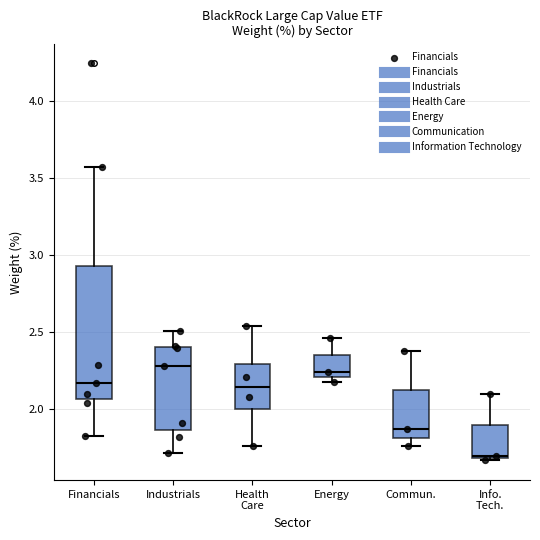

Reading left to right, read every box against the y-axis: the position of its median line, the range the box covers, and the ends of its whiskers. The values are not printed on the chart, so give them approximately, as read against the axis.

Financials: median 2.15, box 2.05 to 2.95, whiskers 1.85 to 3.55
Industrials: median 2.30, box 1.85 to 2.40, whiskers 1.70 to 2.50
Health Care: median 2.15, box 2.00 to 2.30, whiskers 1.75 to 2.55
Energy: median 2.25, box 2.20 to 2.35, whiskers 2.20 (just below the box's lower edge) to 2.45
Commun.: median 1.85, box 1.80 to 2.15, whiskers 1.75 to 2.40
Info. Tech.: median 1.70, box 1.70 to 1.90, whiskers 1.65 to 2.10